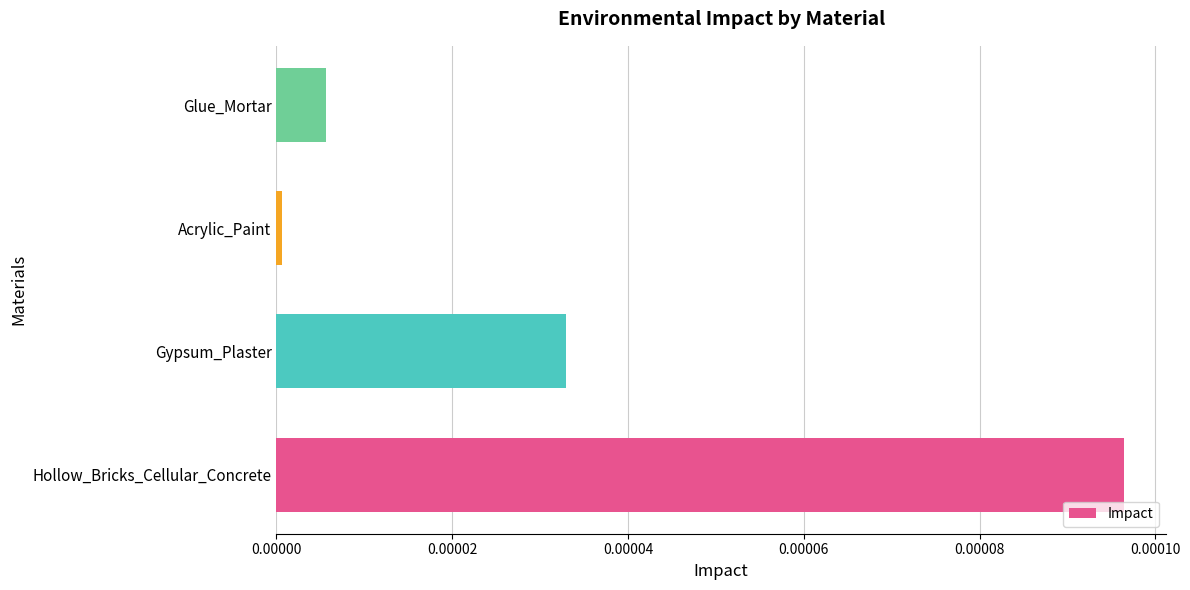

Rank the categories by value from lowest to highest.

Acrylic_Paint, Glue_Mortar, Gypsum_Plaster, Hollow_Bricks_Cellular_Concrete